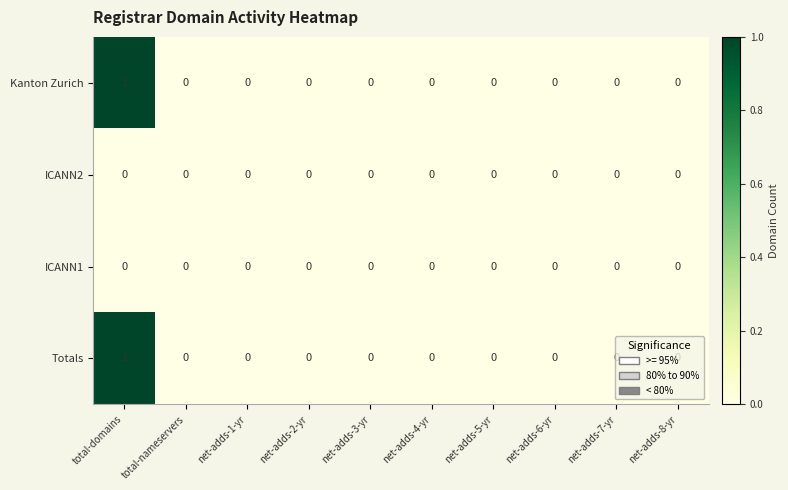

How many data points does each series have?

10